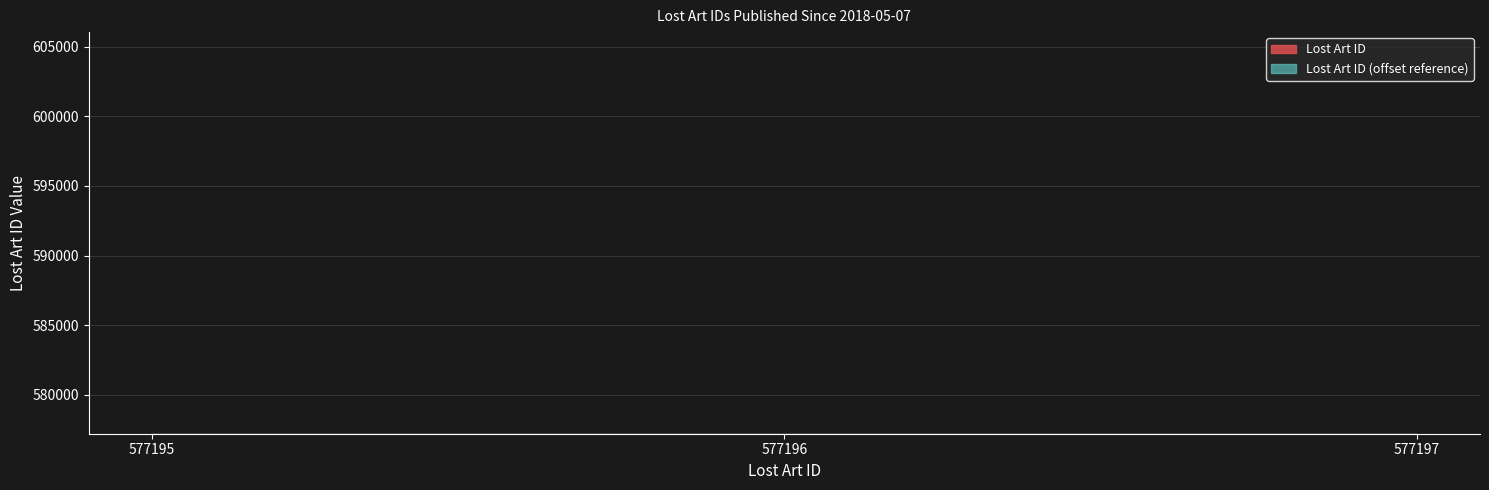

True or false: the data shows 1031036 at 2018-05-07.

False